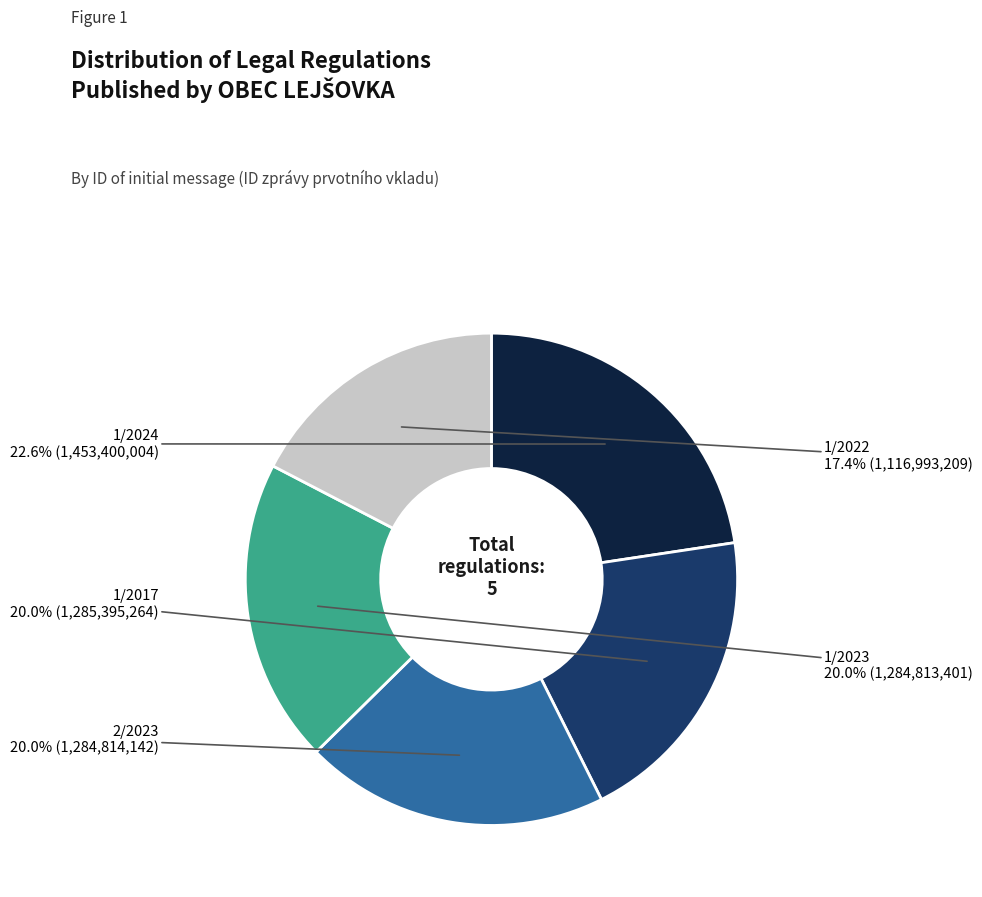

Does any single category account for the majority?

No